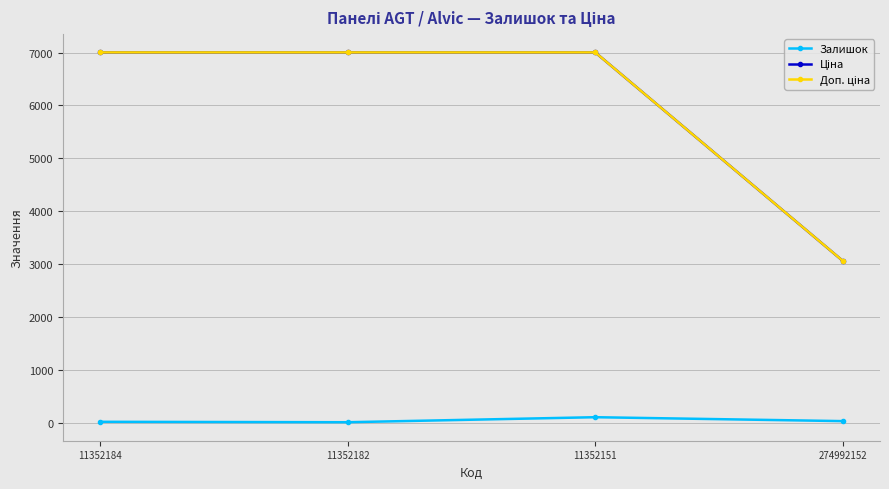

Is it true that Залишок equals 105.0 at 11352151?

True